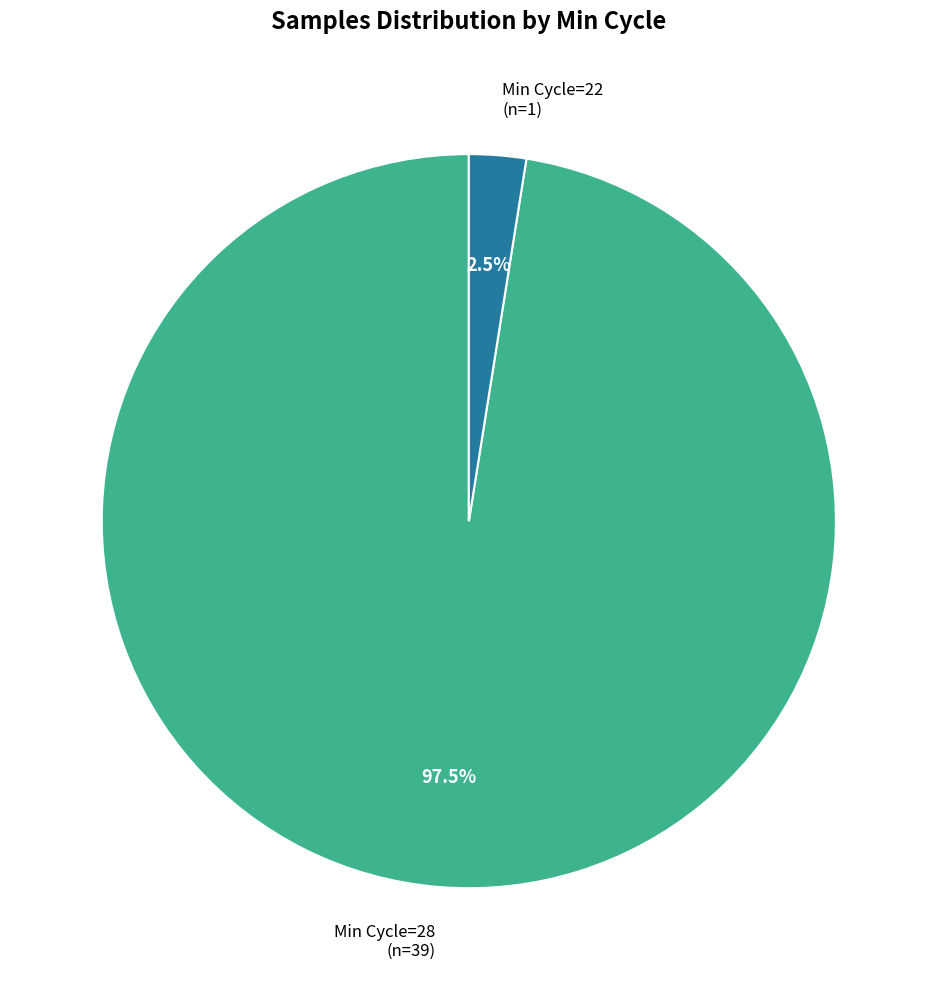

Which has a higher value, Min Cycle=28 (n=39) or Min Cycle=22 (n=1)?

Min Cycle=28 (n=39)